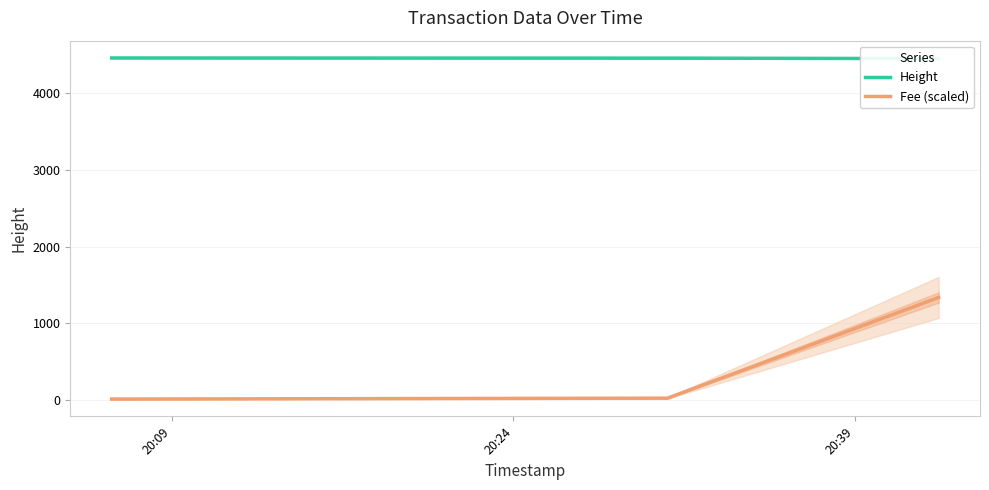

Reading left to right, extract all data points from this chart.

Height: 4461.0	4459.0	4453.0
Fee (scaled): 13.3	25.2	1338.3